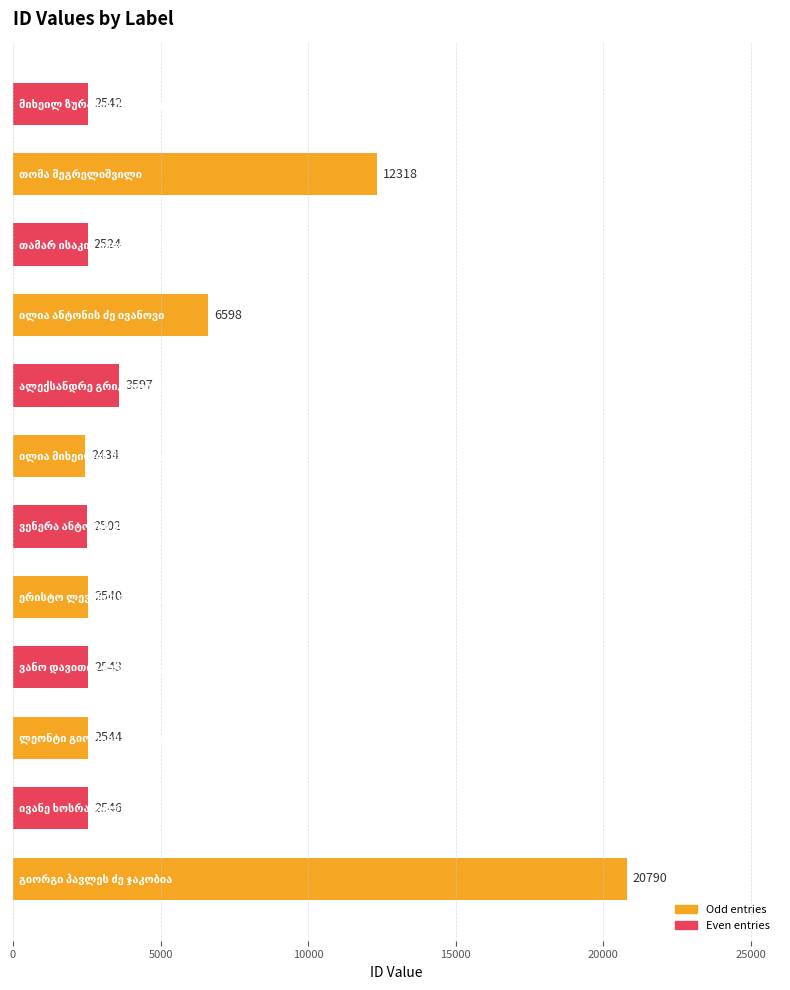

What is the difference between the maximum and minimum values?

18356